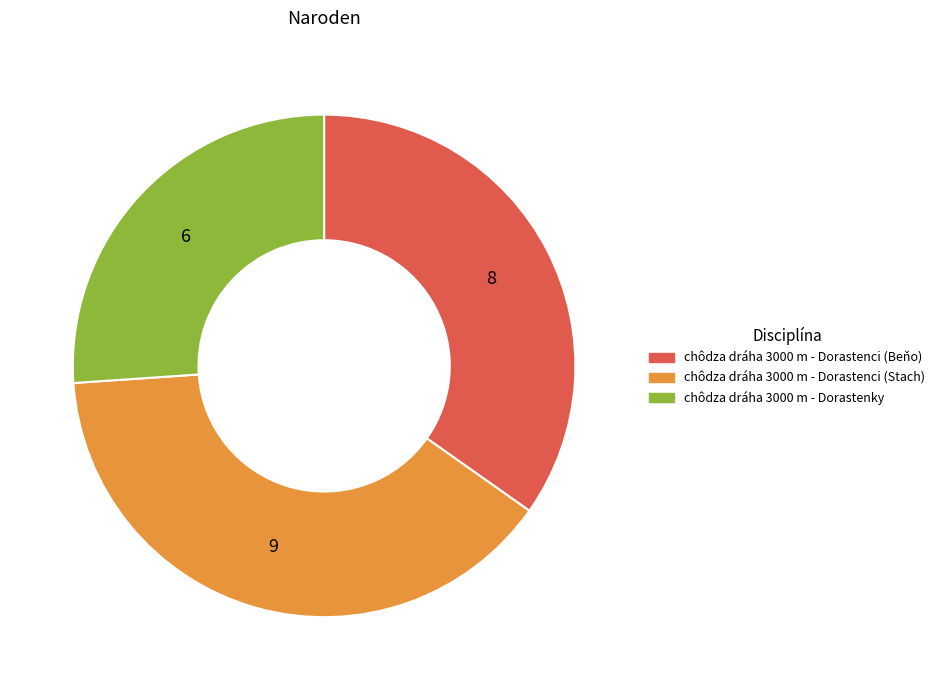

Rank the categories by value from highest to lowest.

chôdza dráha 3000 m - Dorastenci (Stach), chôdza dráha 3000 m - Dorastenci (Beňo), chôdza dráha 3000 m - Dorastenky